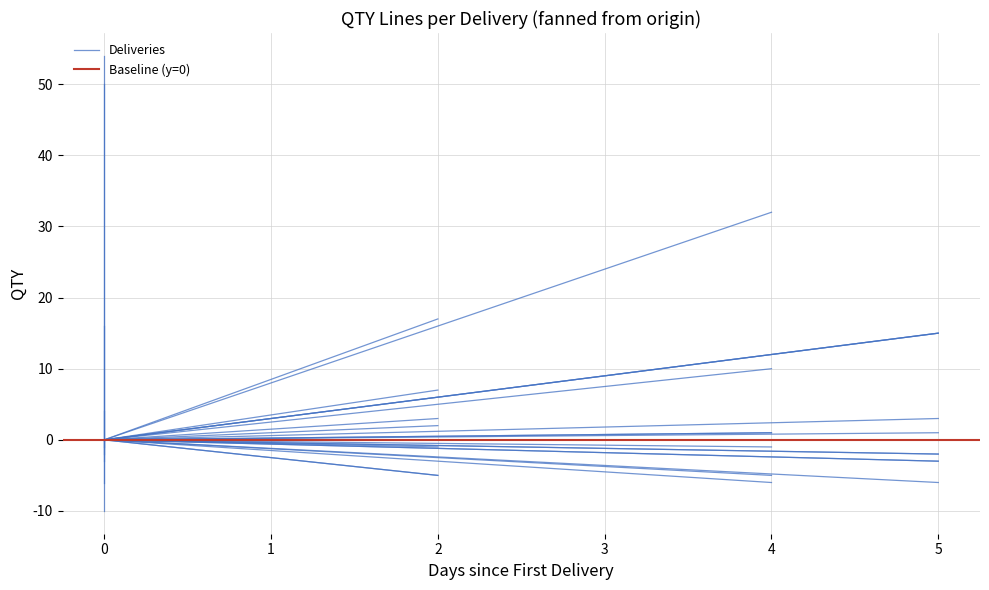

Rank the series at 0 from highest to lowest value.

Deliveries, Baseline (y=0)